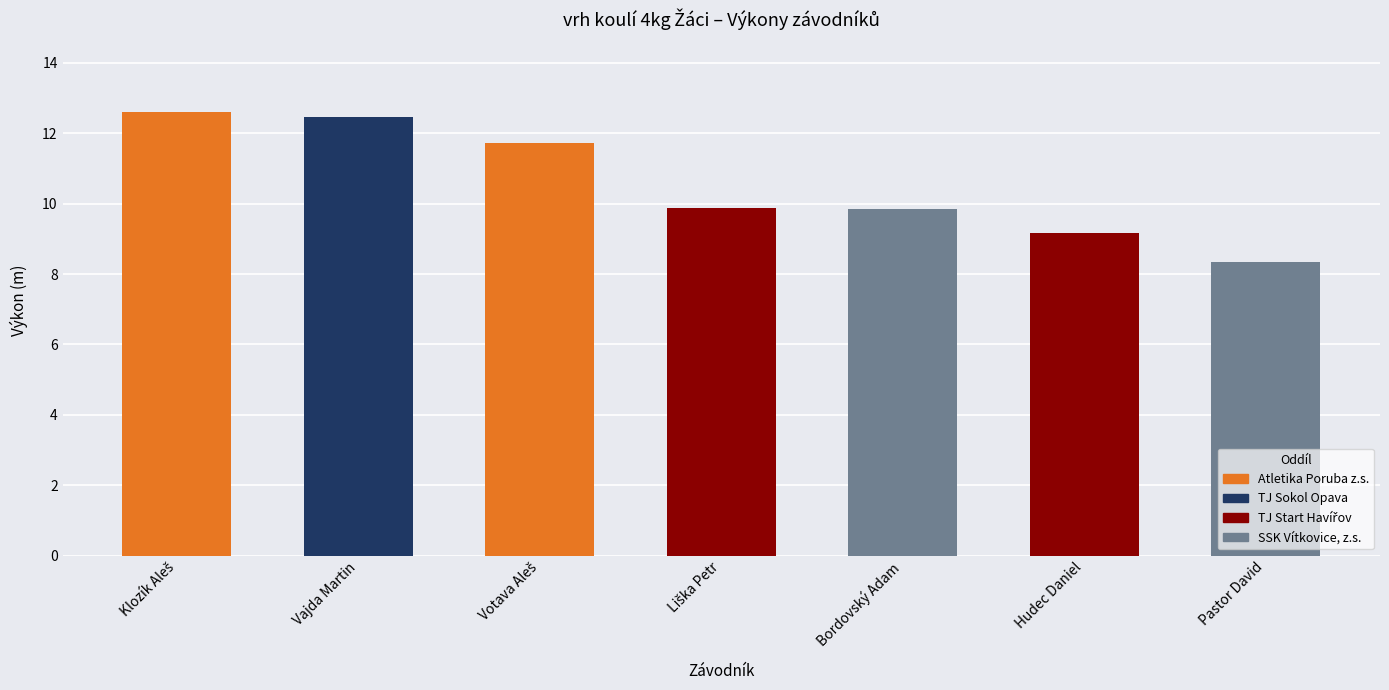

Are the bars grouped side by side (vs. stacked)?

No